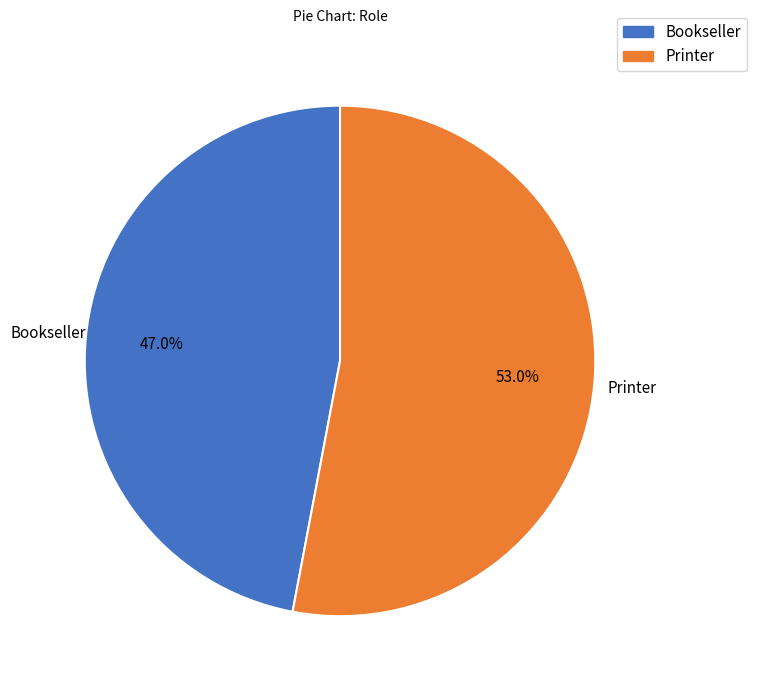

To the nearest percent, what portion does Bookseller represent?

47%